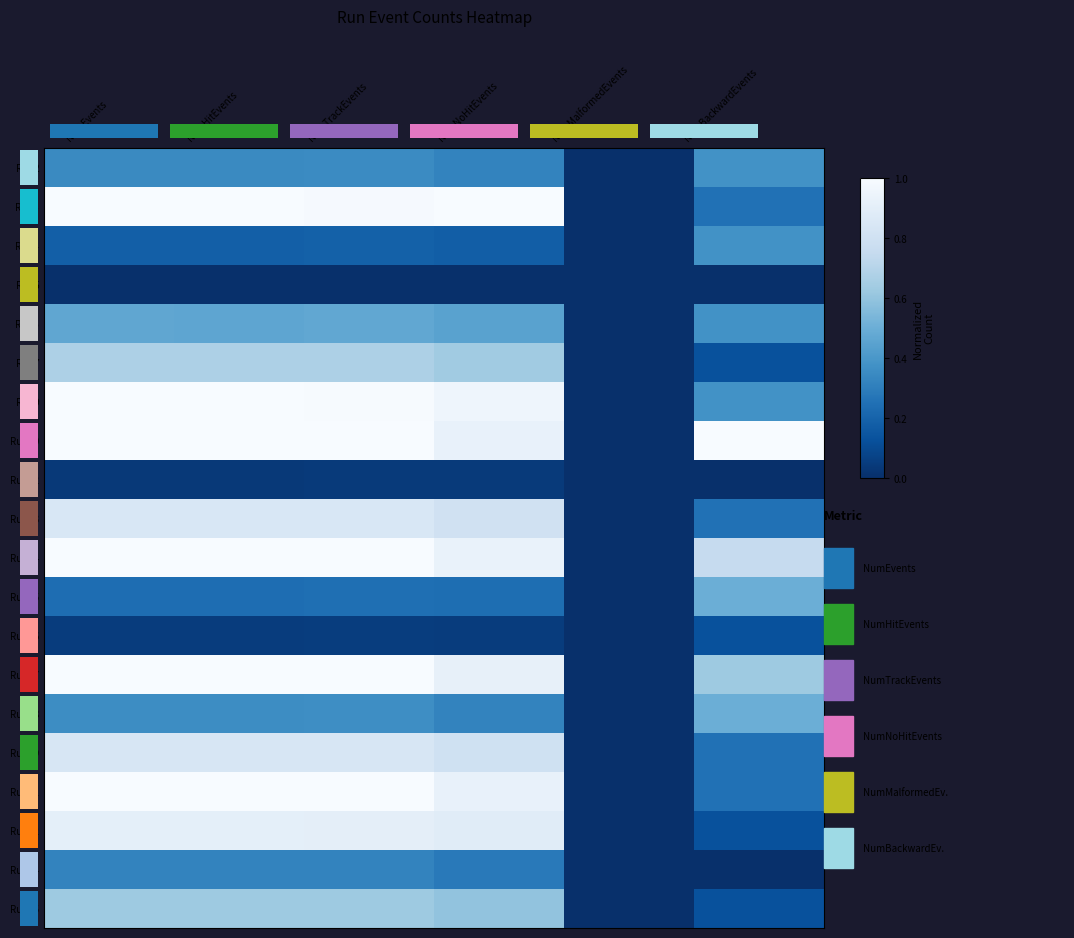

What value does the Run6 series have at NumEvents?

0.5